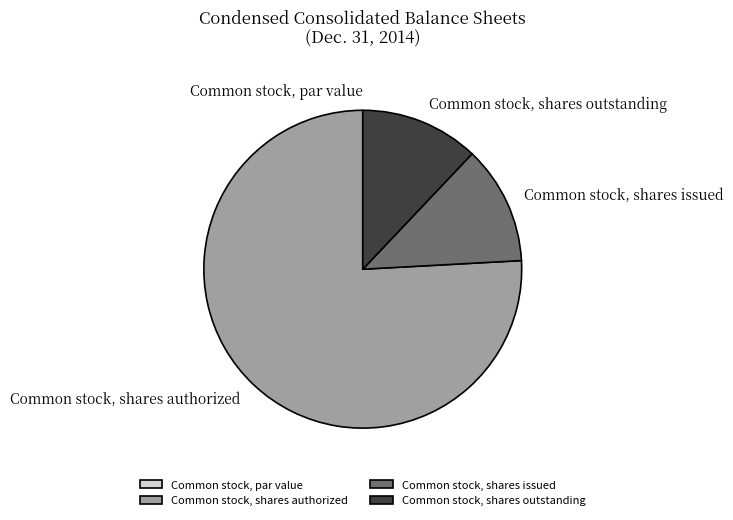

Between Common stock, shares outstanding and Common stock, shares authorized, which is larger?

Common stock, shares authorized